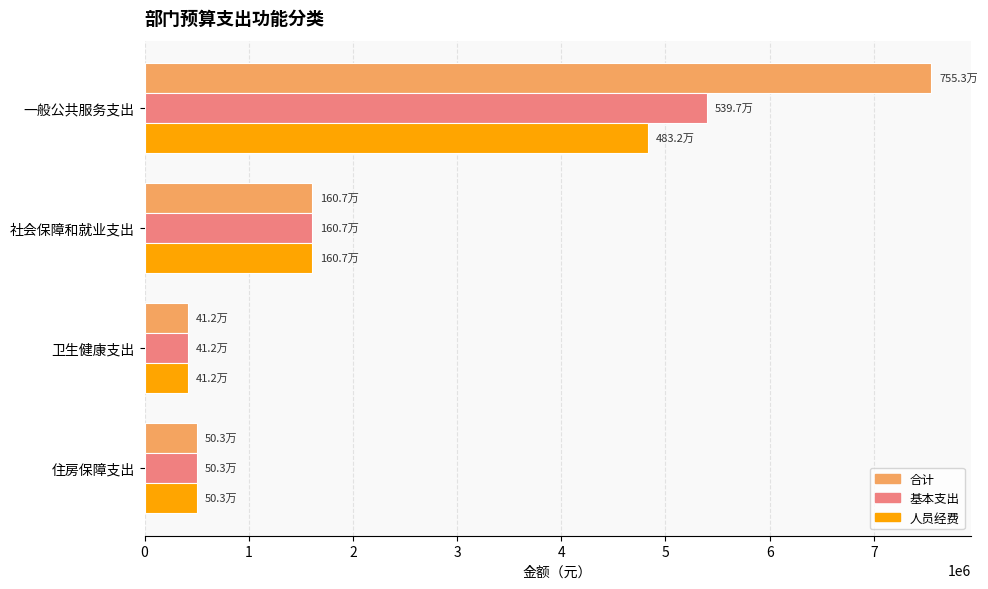

What is the highest value of the 基本支出 series?

5396939.4